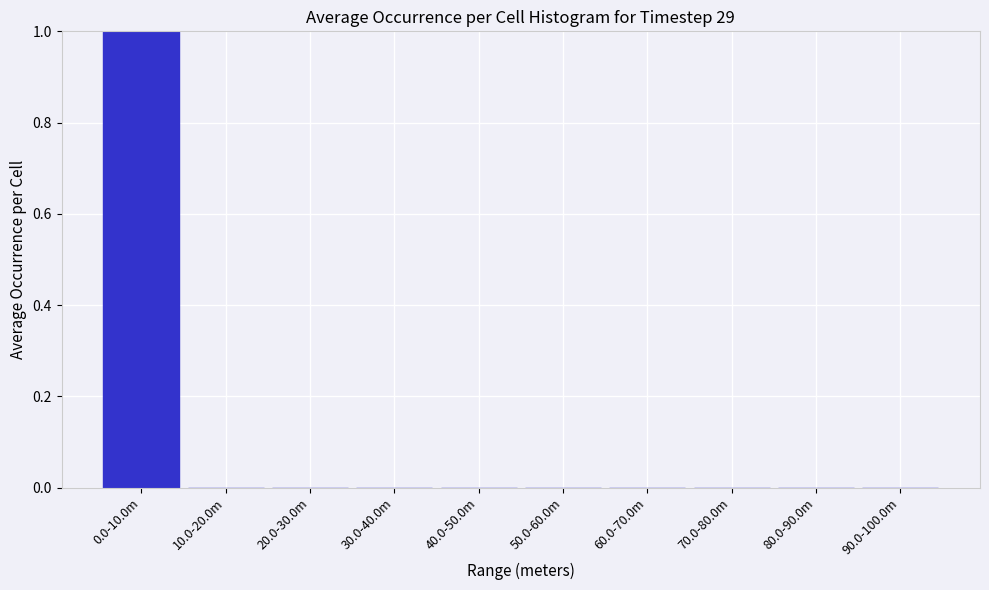

Reading left to right, list all the values displayed in this chart.

0.0-10.0m=1	10.0-20.0m=0	20.0-30.0m=0	30.0-40.0m=0	40.0-50.0m=0	50.0-60.0m=0	60.0-70.0m=0	70.0-80.0m=0	80.0-90.0m=0	90.0-100.0m=0